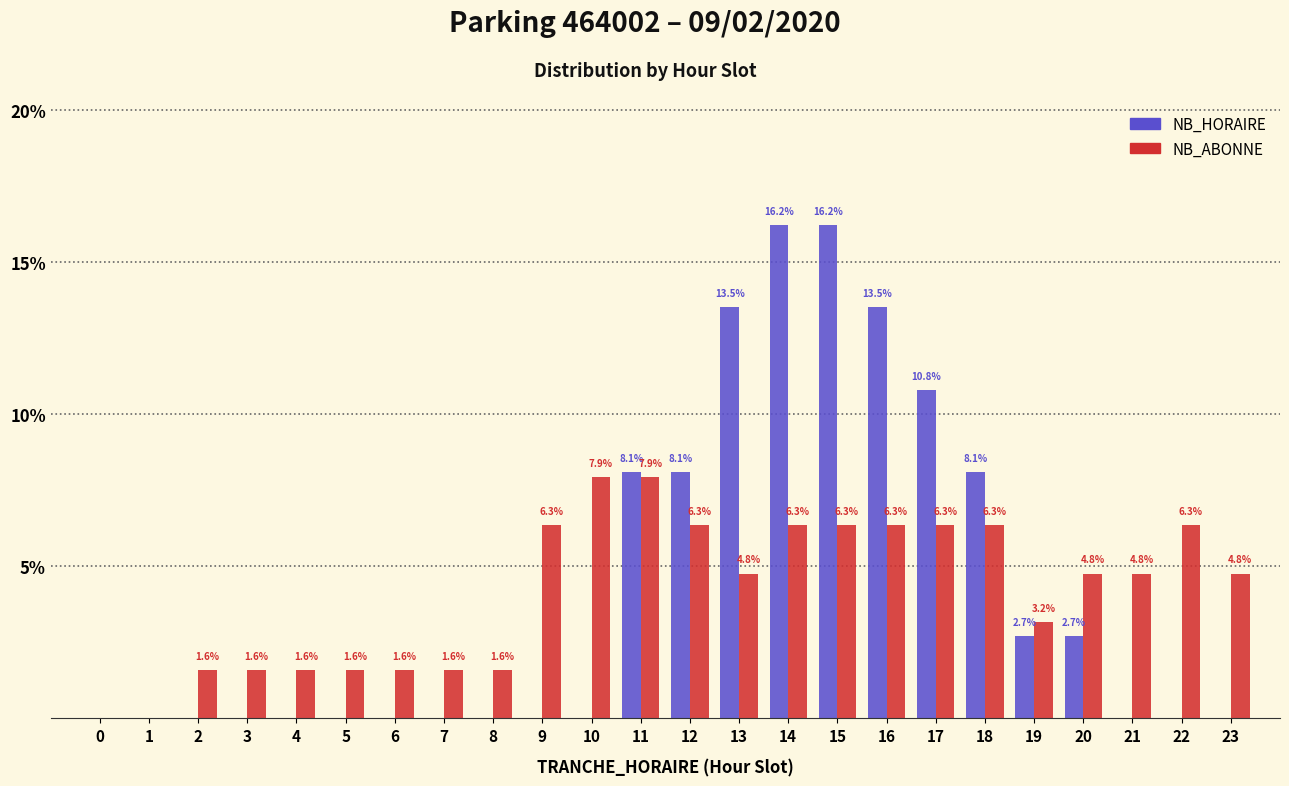

Reading right to left, list all the values displayed in this chart.

NB_HORAIRE: 23=0.0	22=0.0	21=0.0	20=2.7	19=2.7	18=8.1	17=10.8	16=13.5	15=16.2	14=16.2	13=13.5	12=8.1	11=8.1	10=0.0	9=0.0	8=0.0	7=0.0	6=0.0	5=0.0	4=0.0	3=0.0	2=0.0	1=0.0	0=0.0
NB_ABONNE: 23=4.8	22=6.3	21=4.8	20=4.8	19=3.2	18=6.3	17=6.3	16=6.3	15=6.3	14=6.3	13=4.8	12=6.3	11=7.9	10=7.9	9=6.3	8=1.6	7=1.6	6=1.6	5=1.6	4=1.6	3=1.6	2=1.6	1=0.0	0=0.0